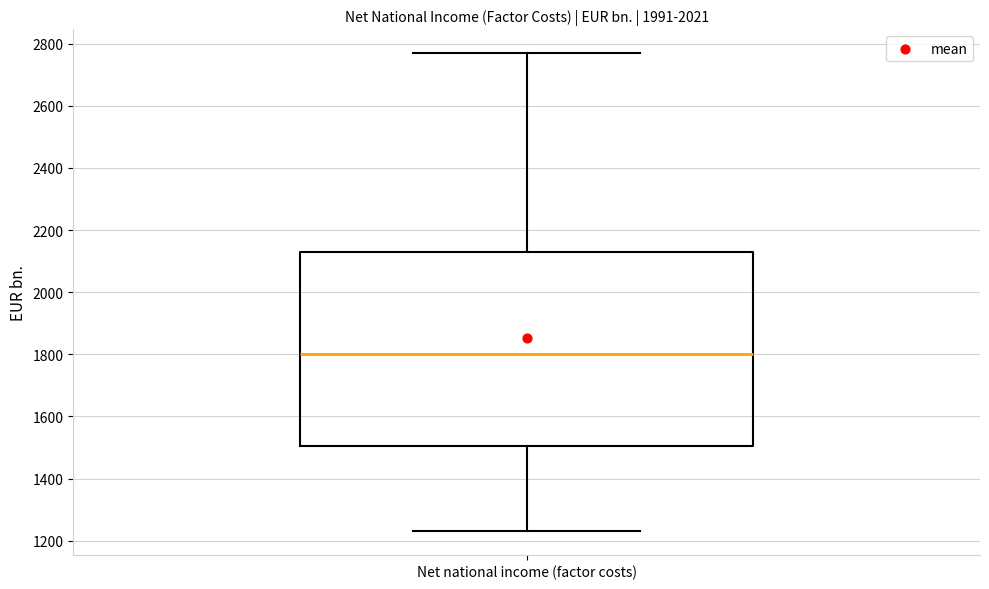

Read this box plot against the y-axis: the position of the median line, the range covered by the box, and the ends of both whiskers. The values are not printed on the chart, so give them approximately, as read against the axis.

median 1800, box 1500 to 2140, whiskers 1240 to 2760